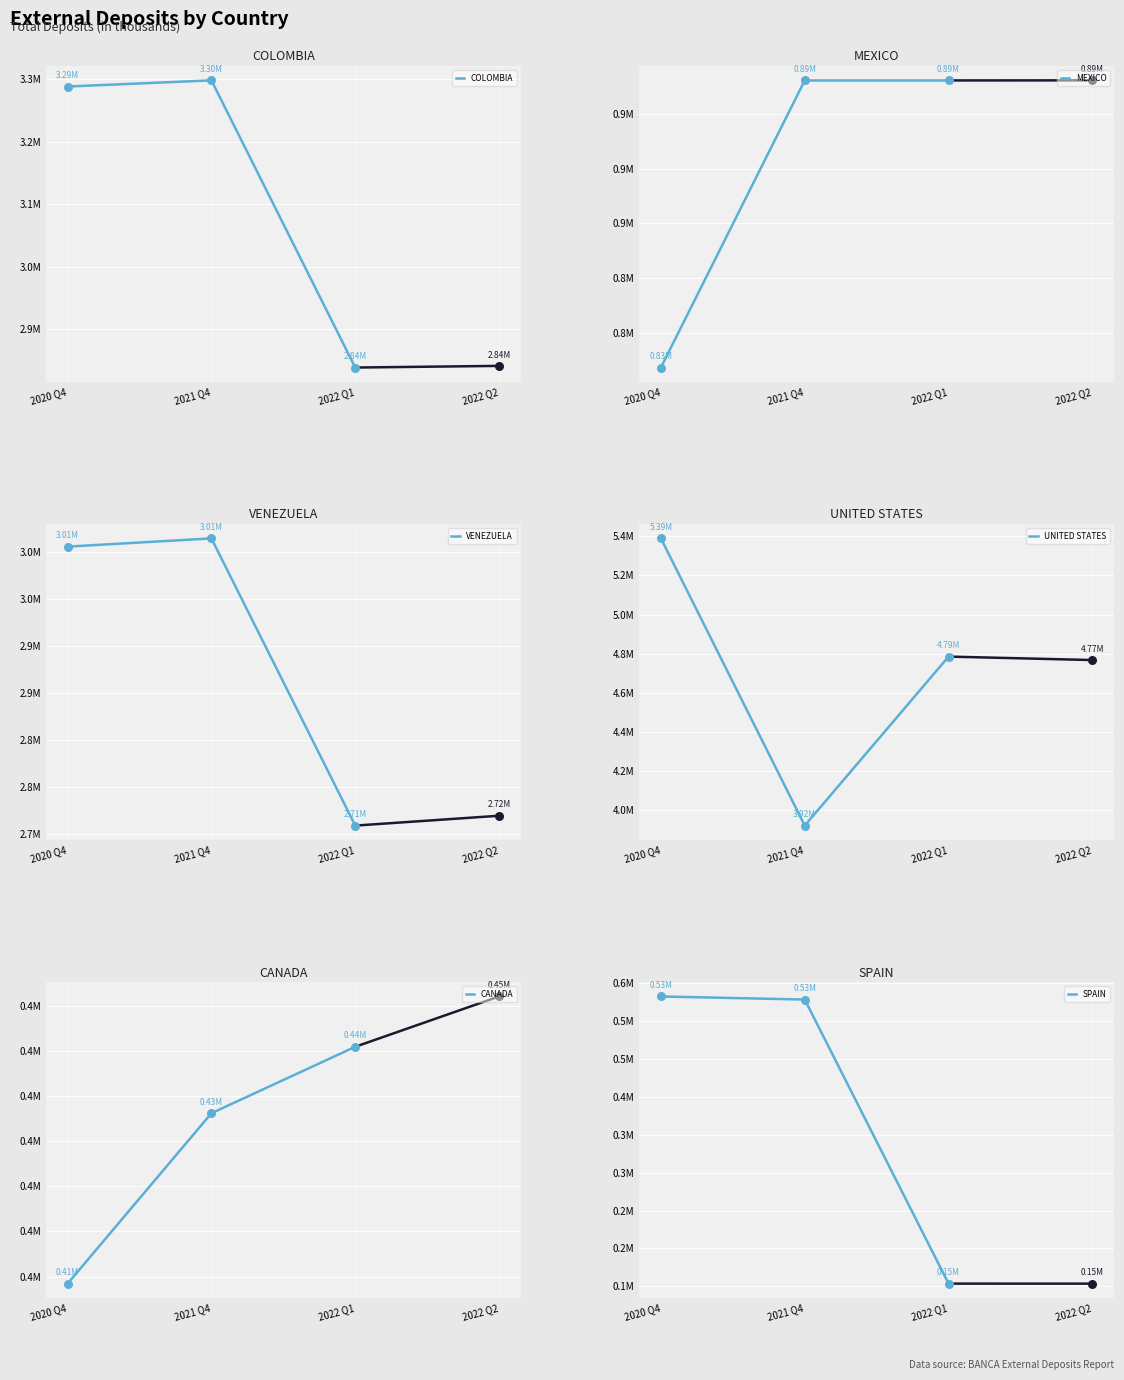

Which series has the largest total across all categories?

UNITED STATES